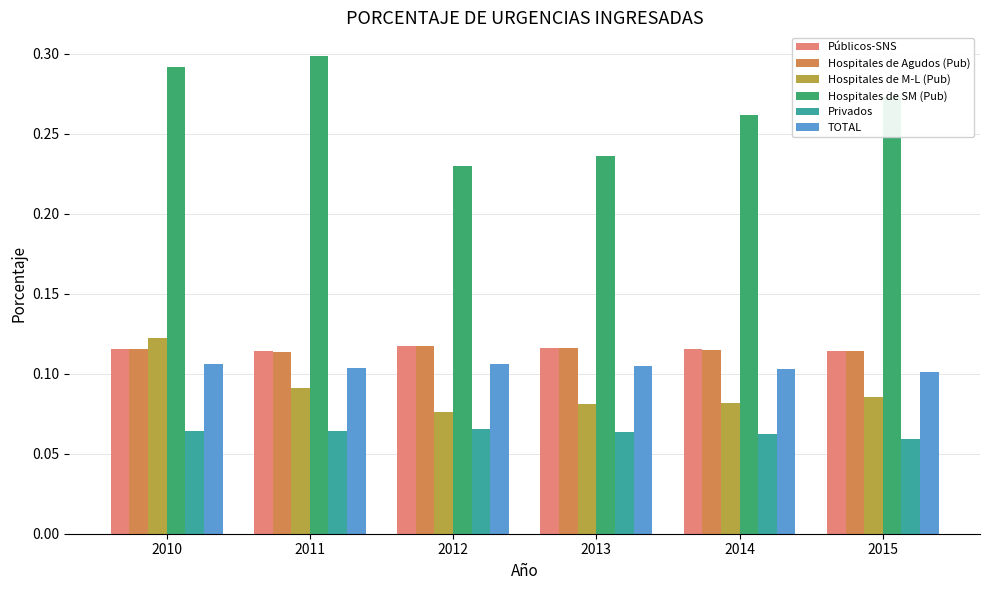

What is the total value across all series at 2013?

0.7